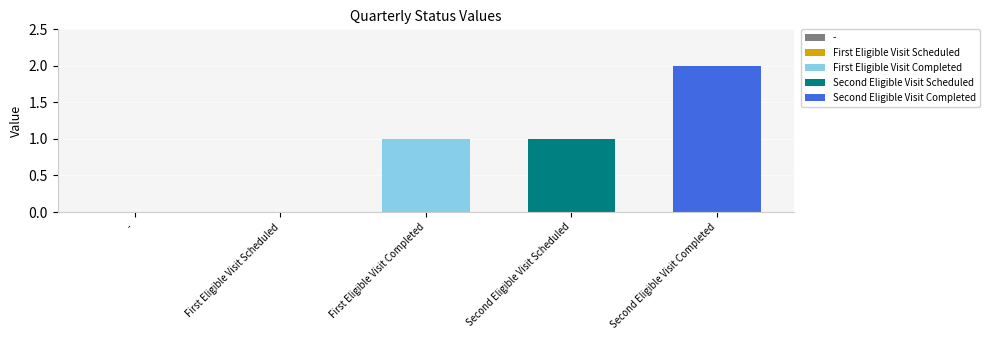

List the labels in order of First Eligible Visit Completed value, smallest first.

Second Eligible Visit Scheduled